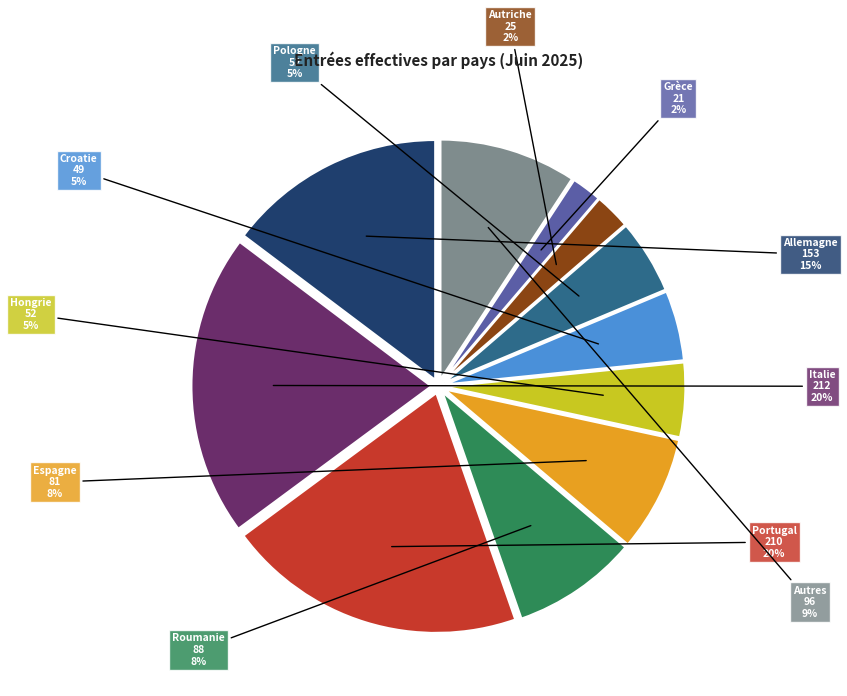

How many slices are in this pie chart?

11